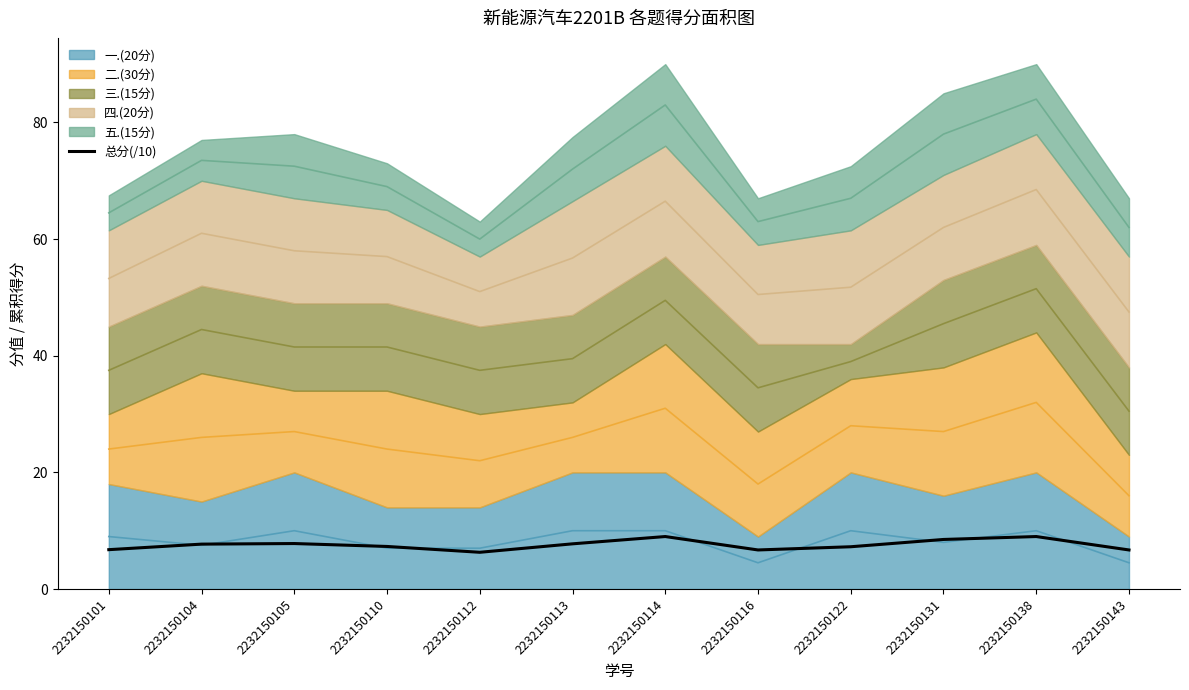

Reading right to left, transcribe all the data shown in this chart.

6.7	9.0	8.5	7.2	6.7	9.0	7.8	6.3	7.3	7.8	7.7	6.8